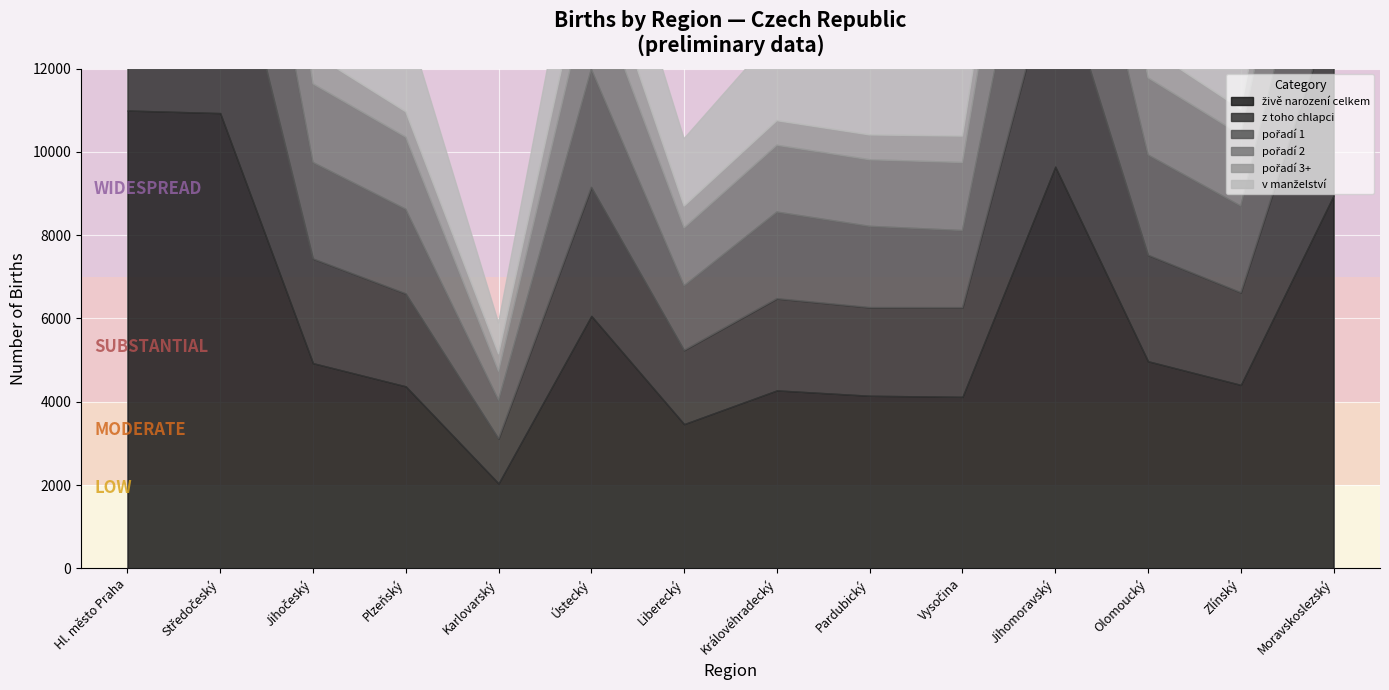

What is the greatest value displayed?

10993